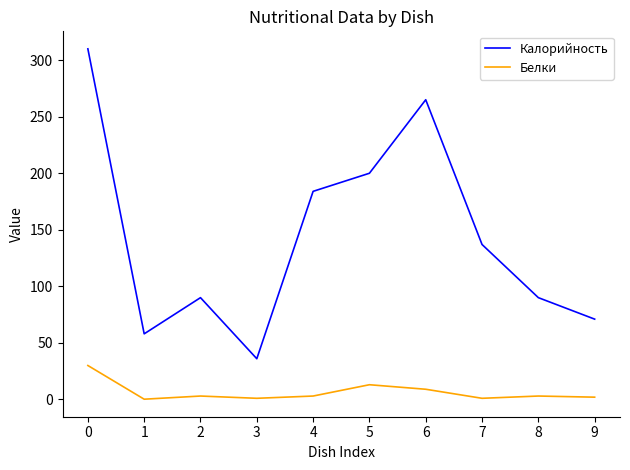

What is the greatest value displayed?

310.0